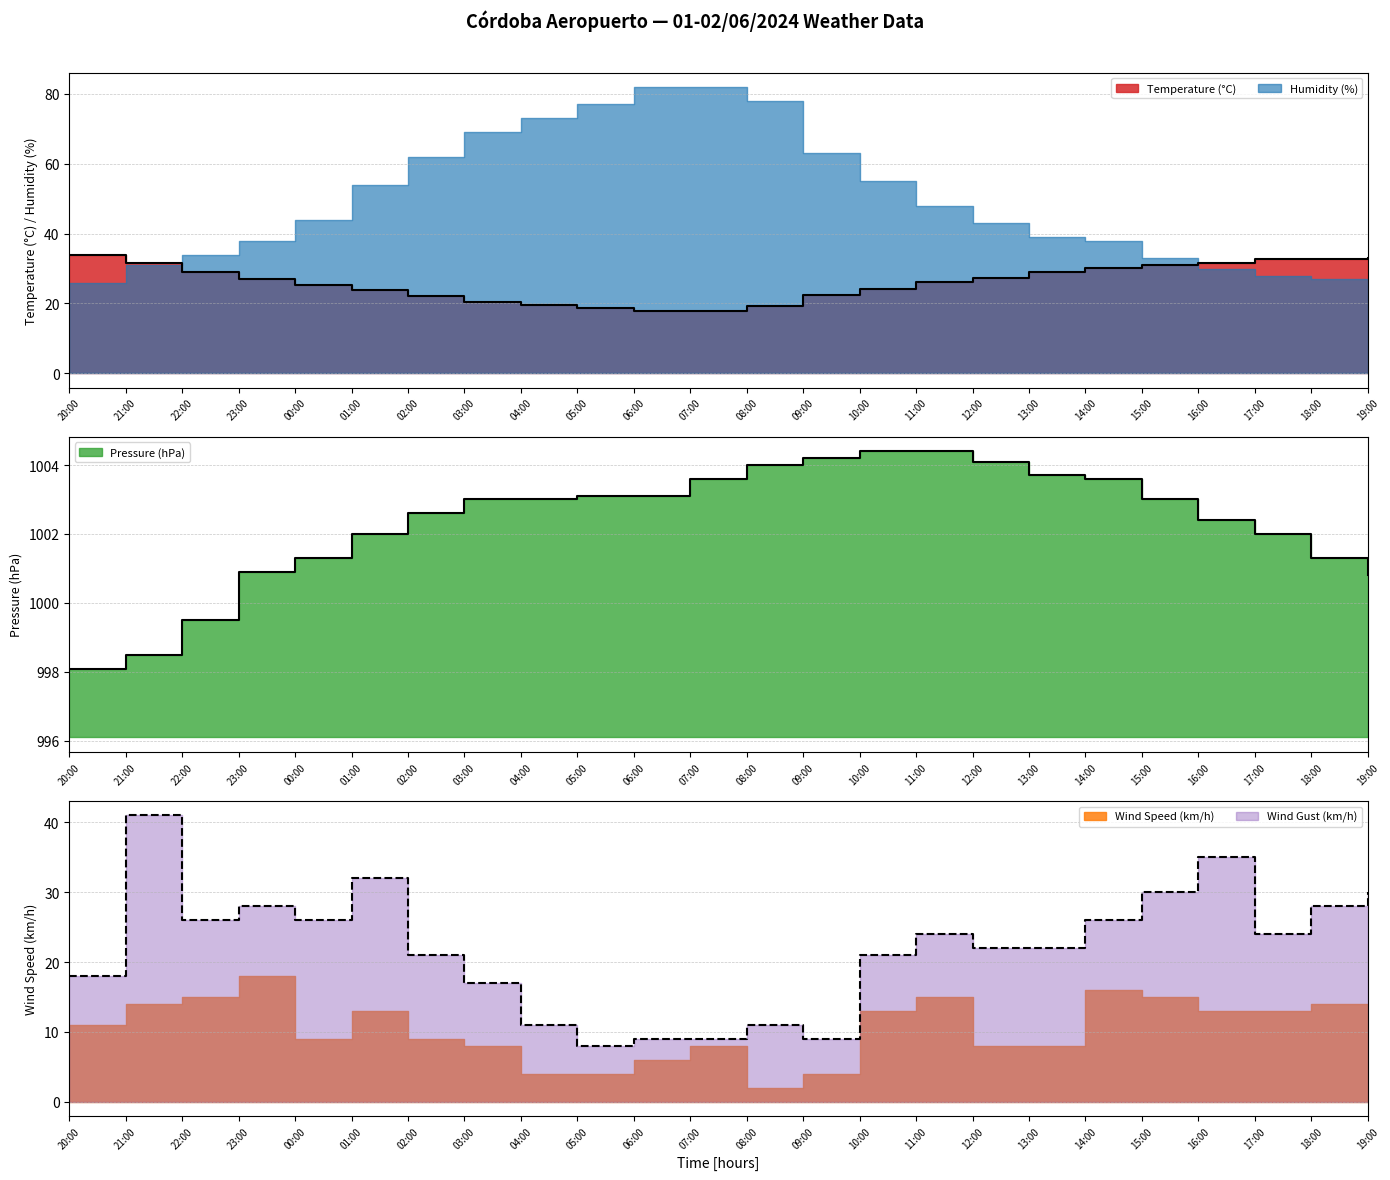

True or false: Temperature (°C) has more than 0 interior local peaks.

False